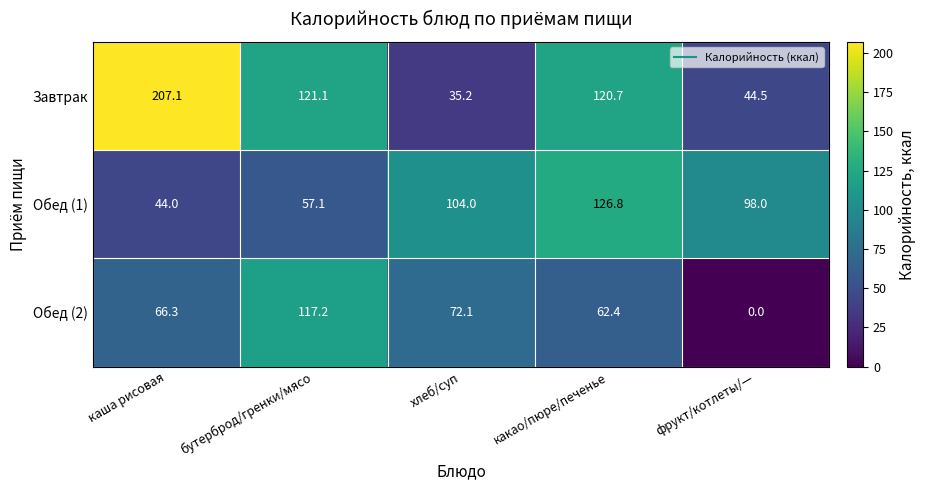

Which series has the widest spread of values?

Завтрак